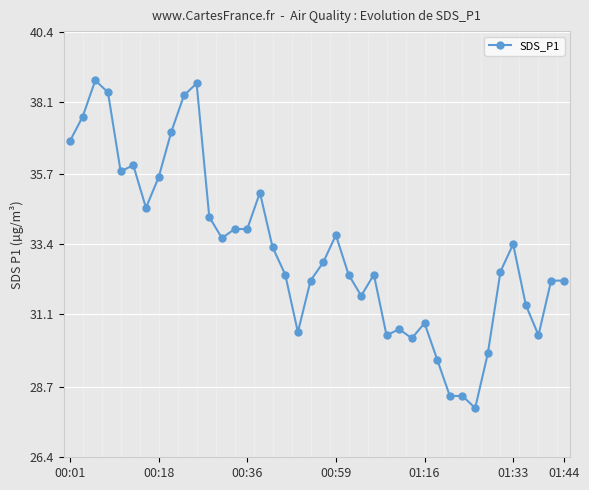

Reading right to left, extract all data points from this chart.

32.2	32.2	30.4	31.4	33.4	32.5	29.8	28.0	28.4	28.4	29.6	30.8	30.3	30.6	30.4	32.4	31.7	32.4	33.7	32.8	32.2	30.5	32.4	33.3	35.1	33.9	33.9	33.6	34.3	38.7	38.3	37.1	35.6	34.6	36.0	35.8	38.4	38.8	37.6	36.8